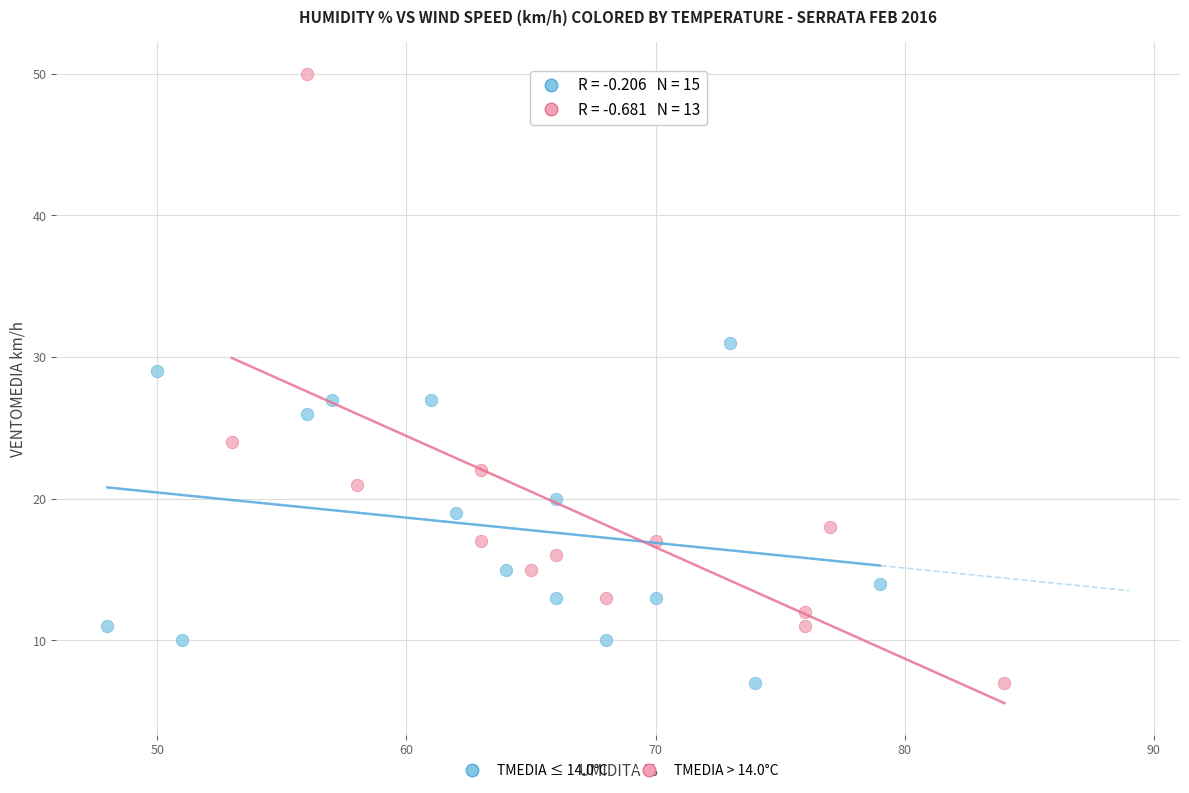

Which series has the largest Y range (max minus min)?

TMEDIA > 14.0°C